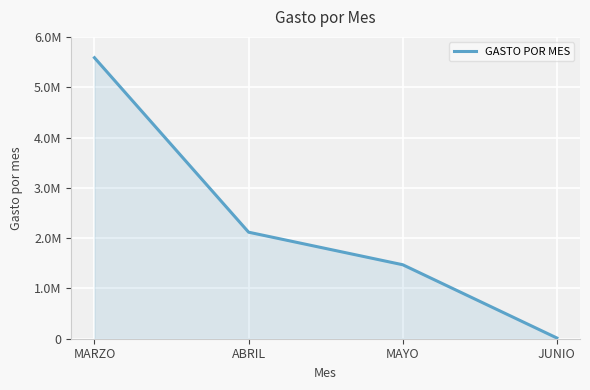

The chart shows a value of 5586190.3 at MARZO. True or false?

True